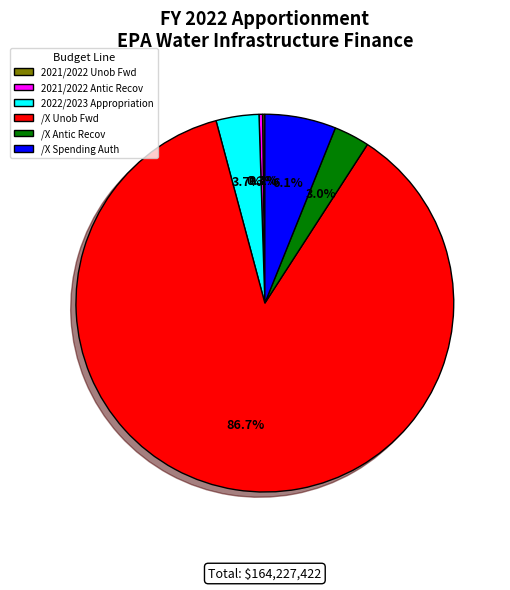

What is the ratio of the value at /X Unob Fwd to the value at 2021/2022 Antic Recov?

284.8